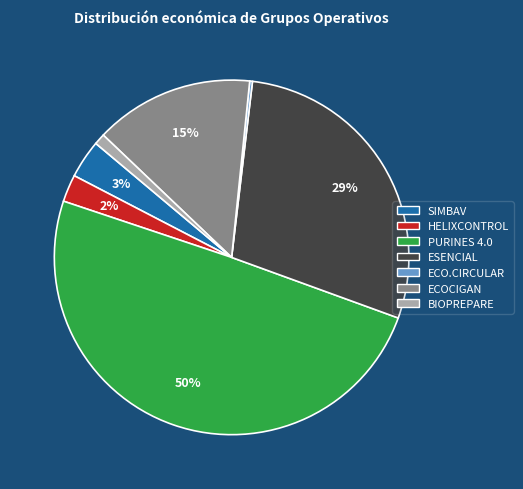

Which category has the biggest portion of the pie?

PURINES 4.0